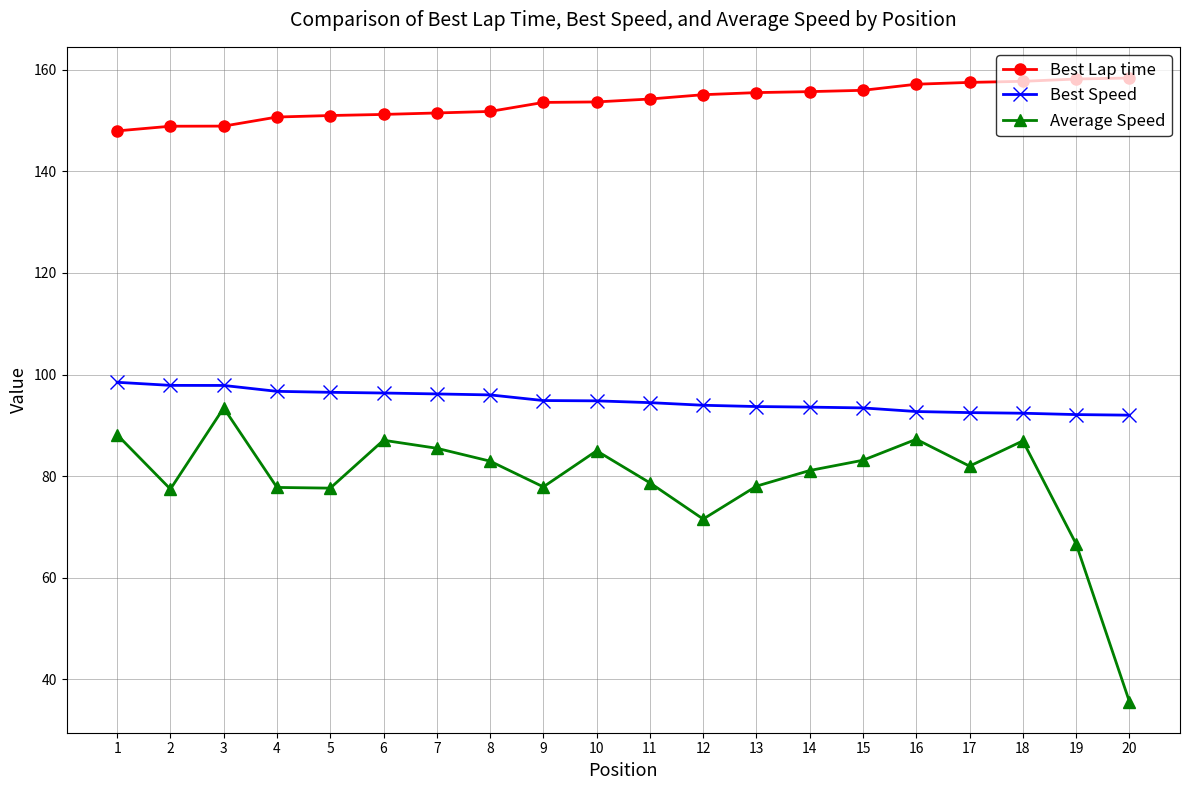

What is the value of the Average Speed point at the 1st from the left?

88.1